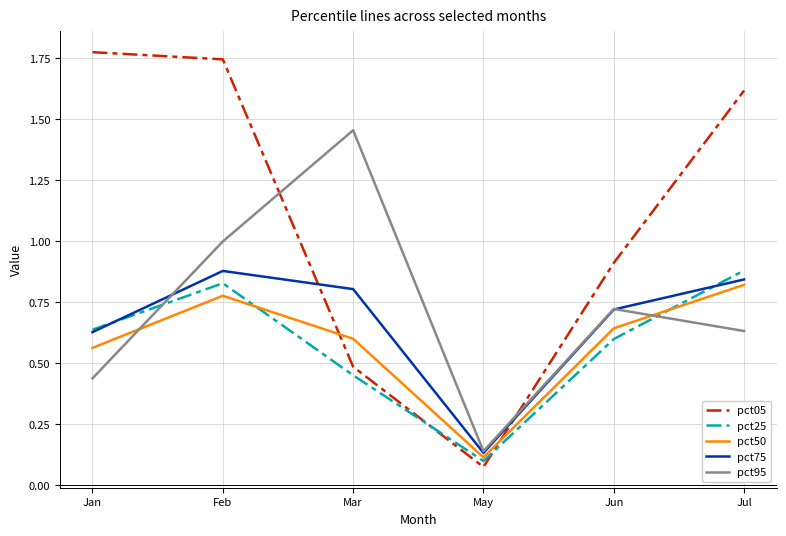

The value of pct25 at Mar is 0.8. True or false?

False